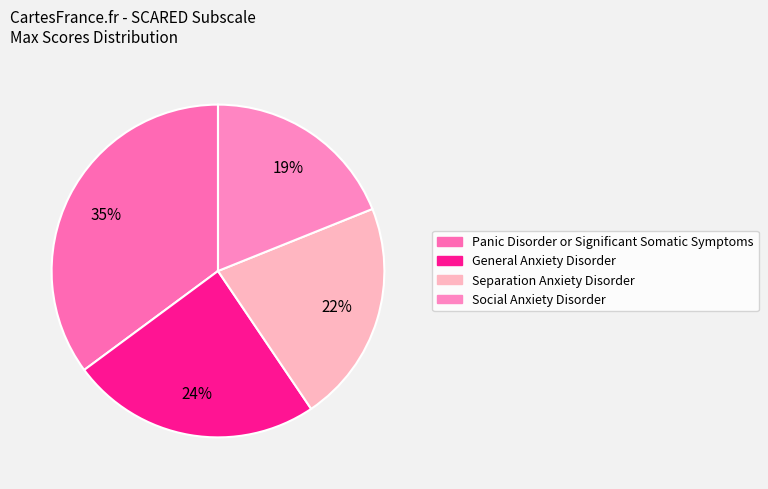

Is there any slice that represents more than half of the pie?

No